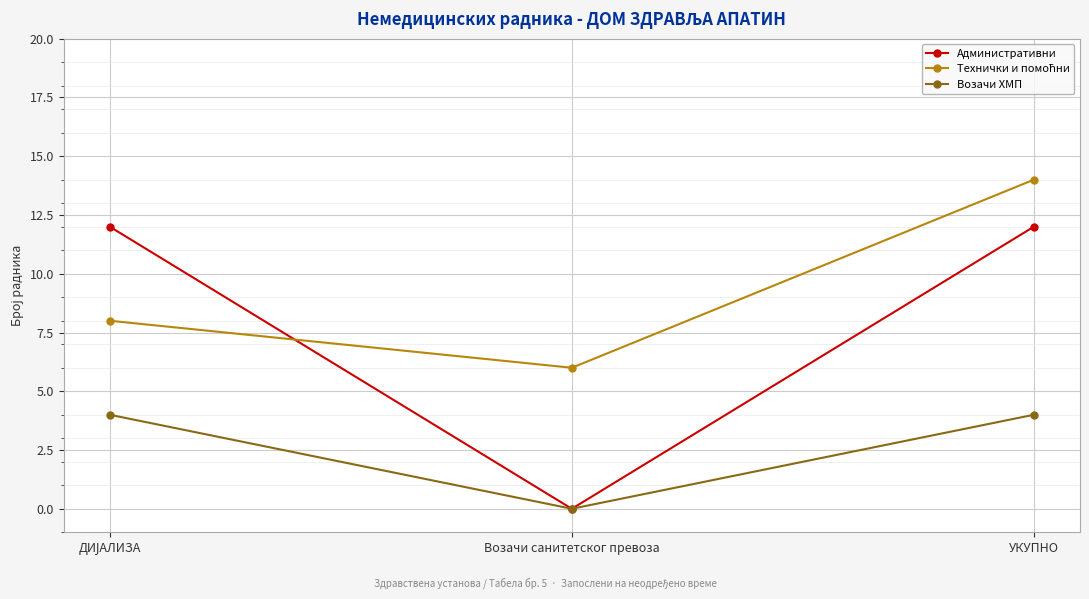

Which series has the largest range (max minus min)?

Административни